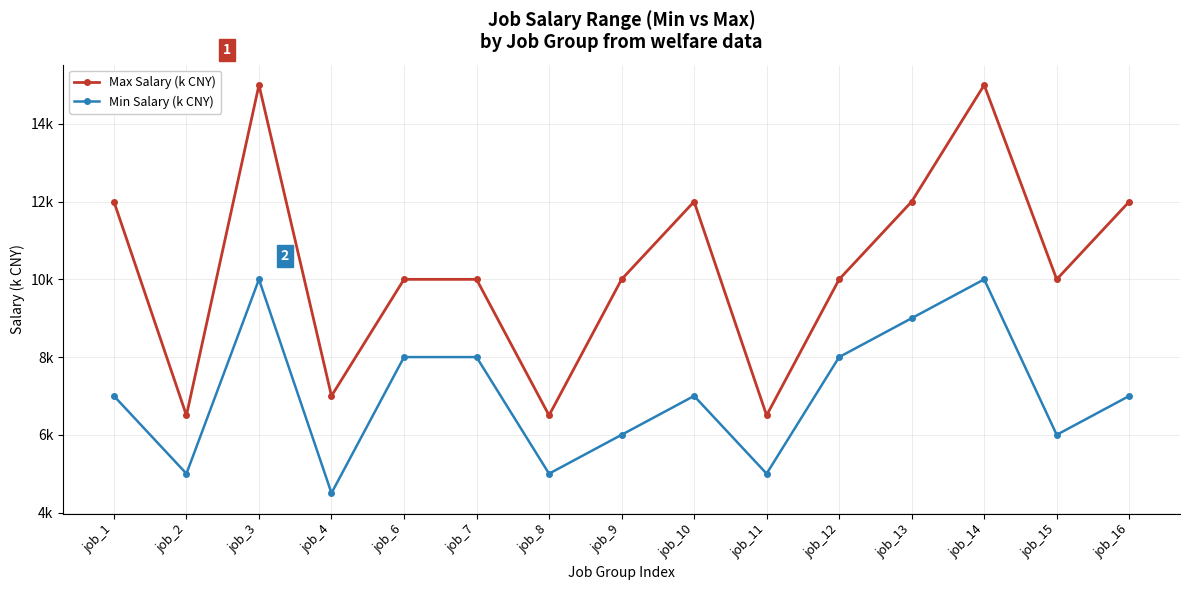

What are all the series names shown in the legend?

Max Salary (k CNY), Min Salary (k CNY)